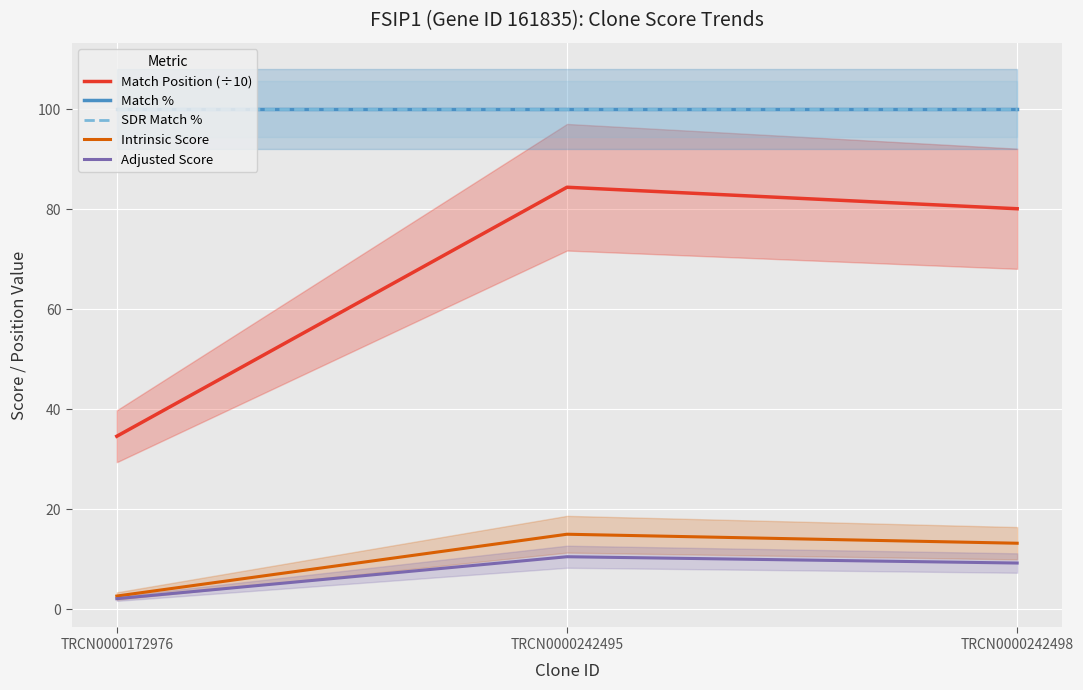

How many data points in Intrinsic Score are above 13?

2